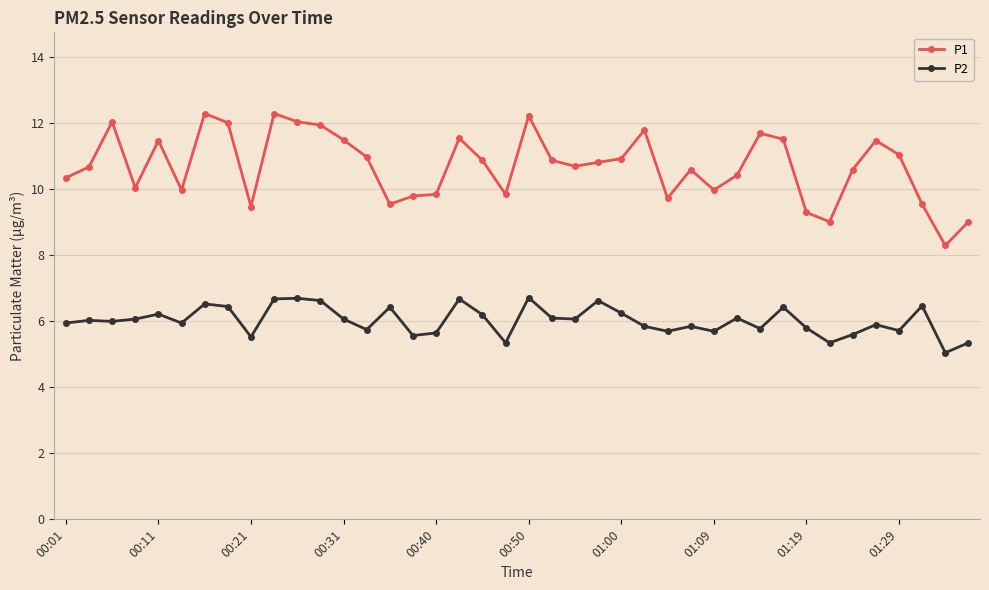

What is the value of the P2 point at the 4th from the left?

6.1